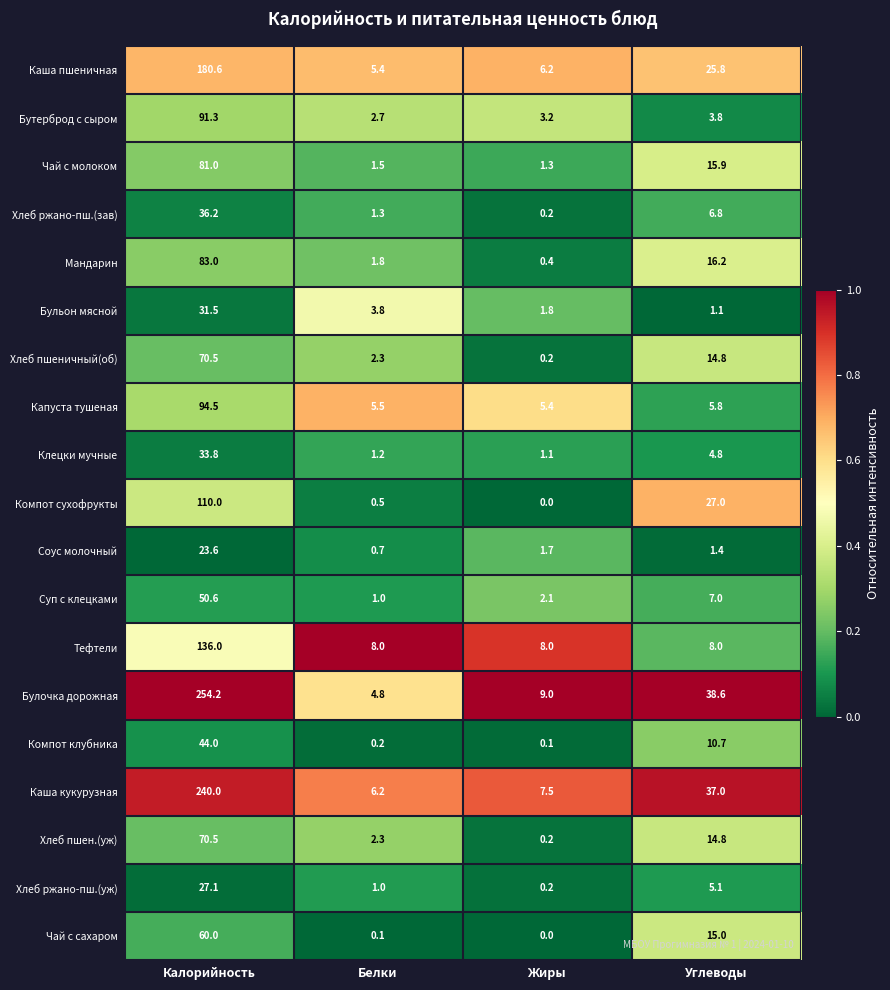

At which category is the sum across all series the highest?

Калорийность